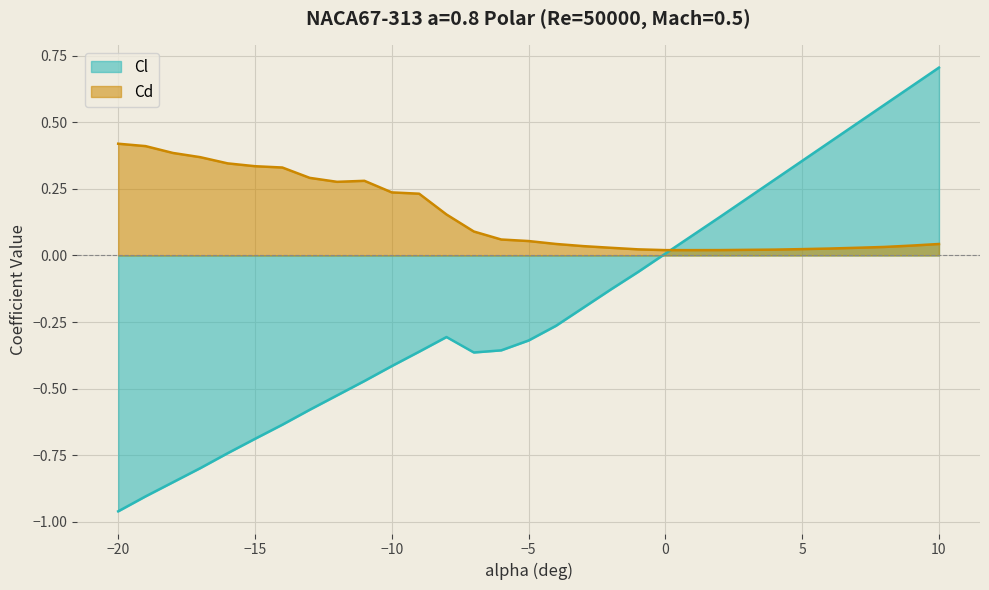

What is the difference between the maximum and second lowest values in the Cd series?

0.4